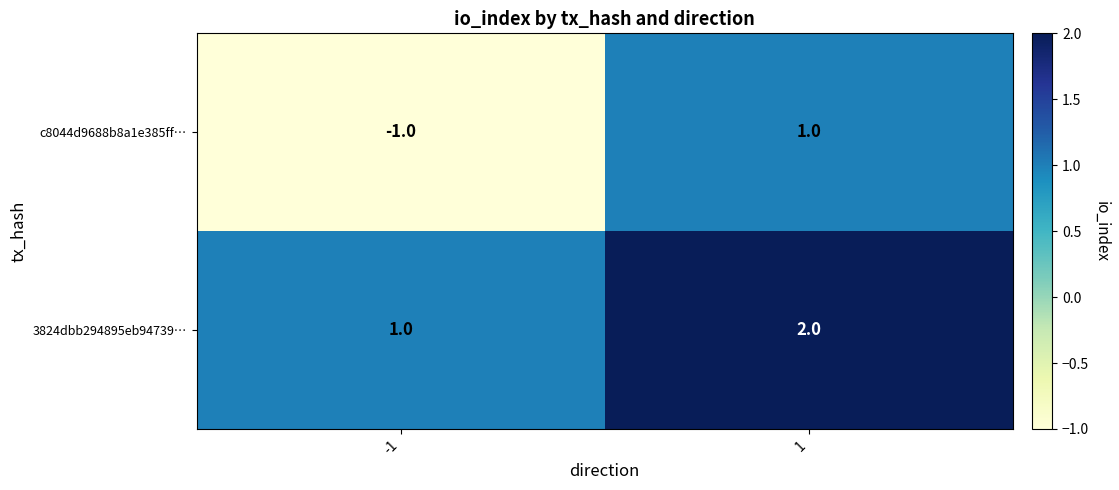

Reading left to right, what are all the values shown in this chart?

c8044d9688b8a1e385ff…: -1	1
3824dbb294895eb94739…: 1	2